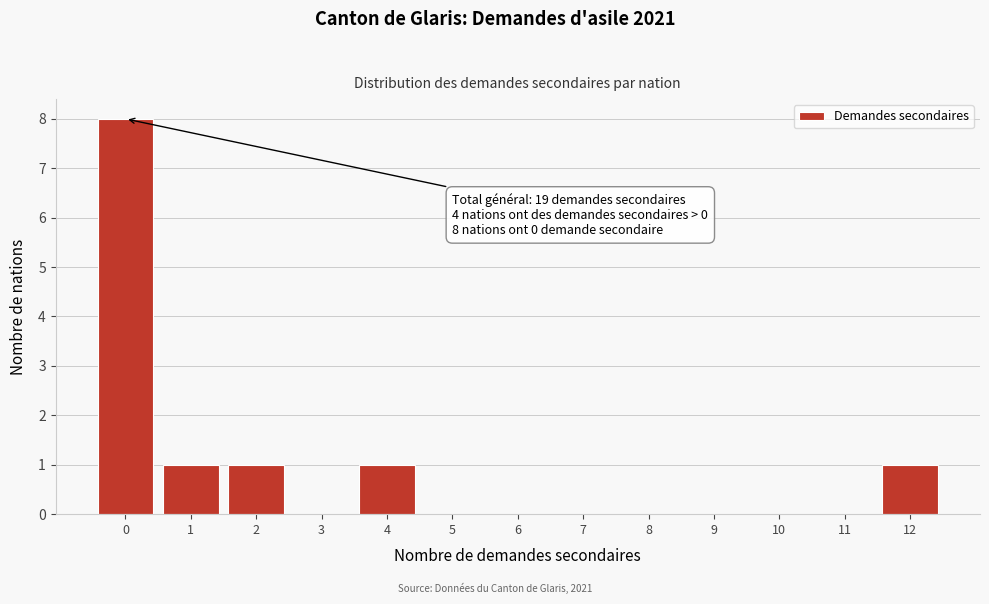

Over which range of the x-axis is the bar tallest?

-0.5 to 0.5